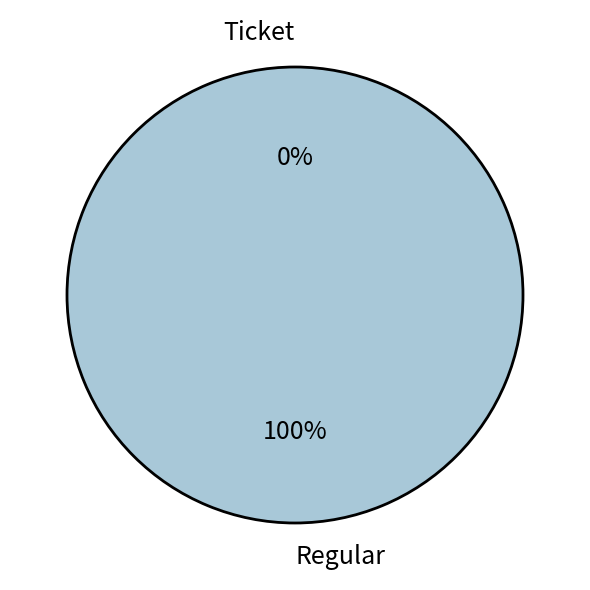

To the nearest percent, what percentage of the pie is Regular?

100%